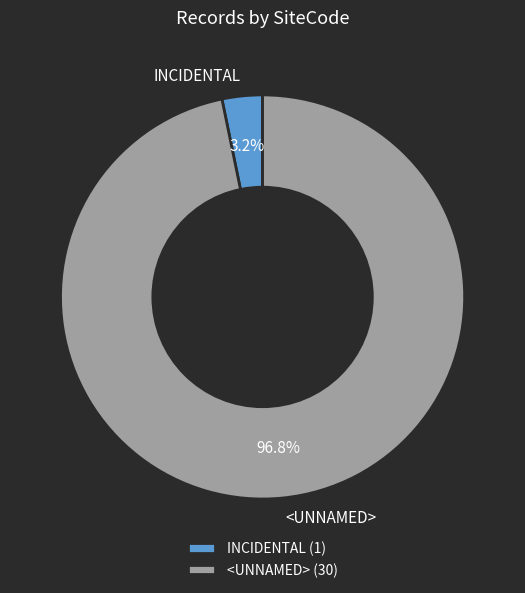

To the nearest percent, what portion does <UNNAMED> represent?

97%